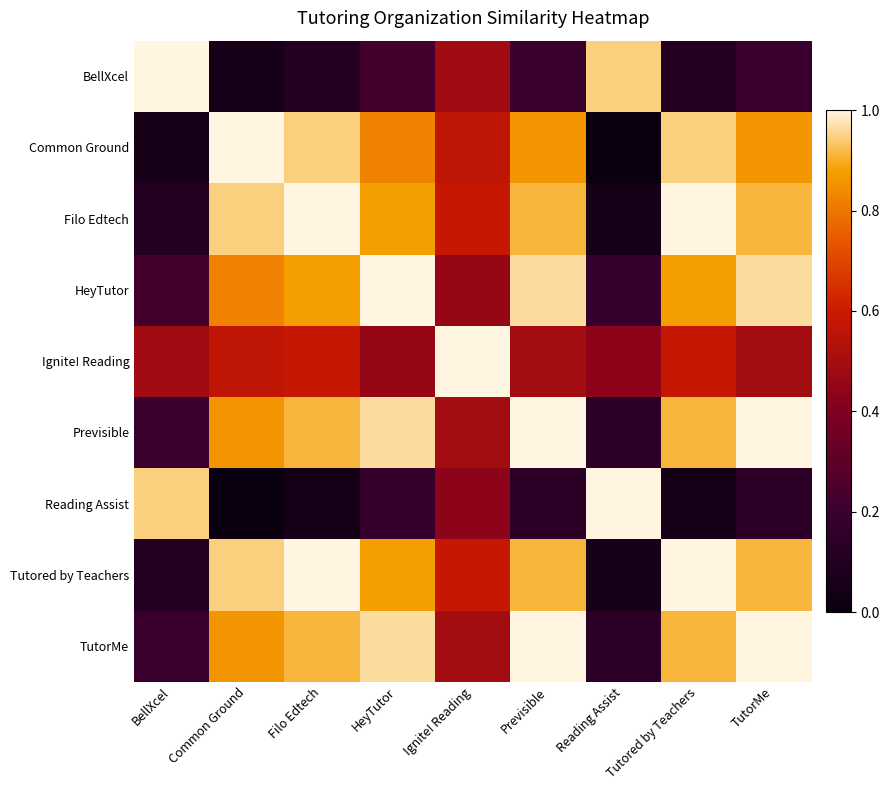

Which label corresponds to the largest value in the chart?

BellXcel